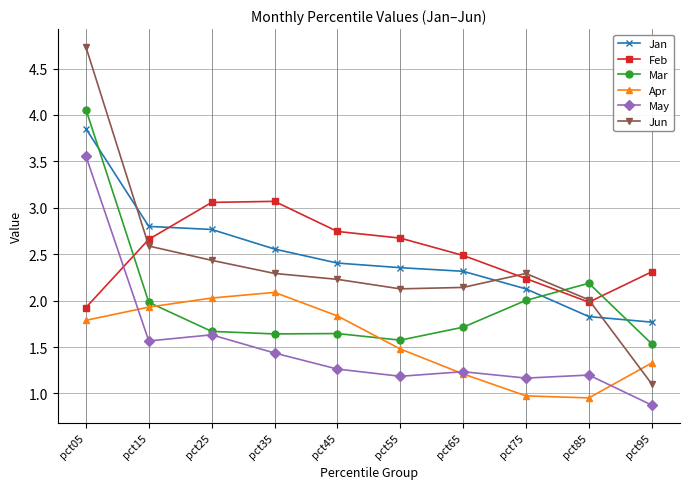

At which label does Jan first exceed 2?

pct05